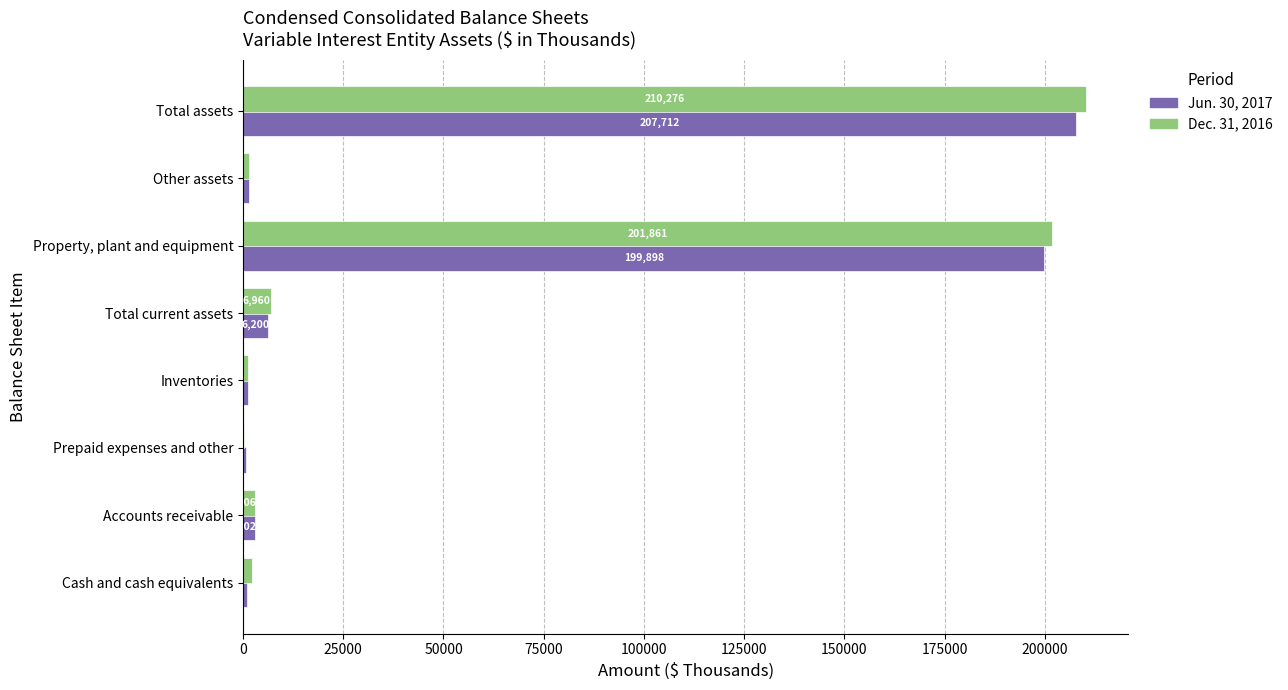

Between Cash and cash equivalents and Property, plant and equipment, which series saw the biggest shift?

Dec. 31, 2016